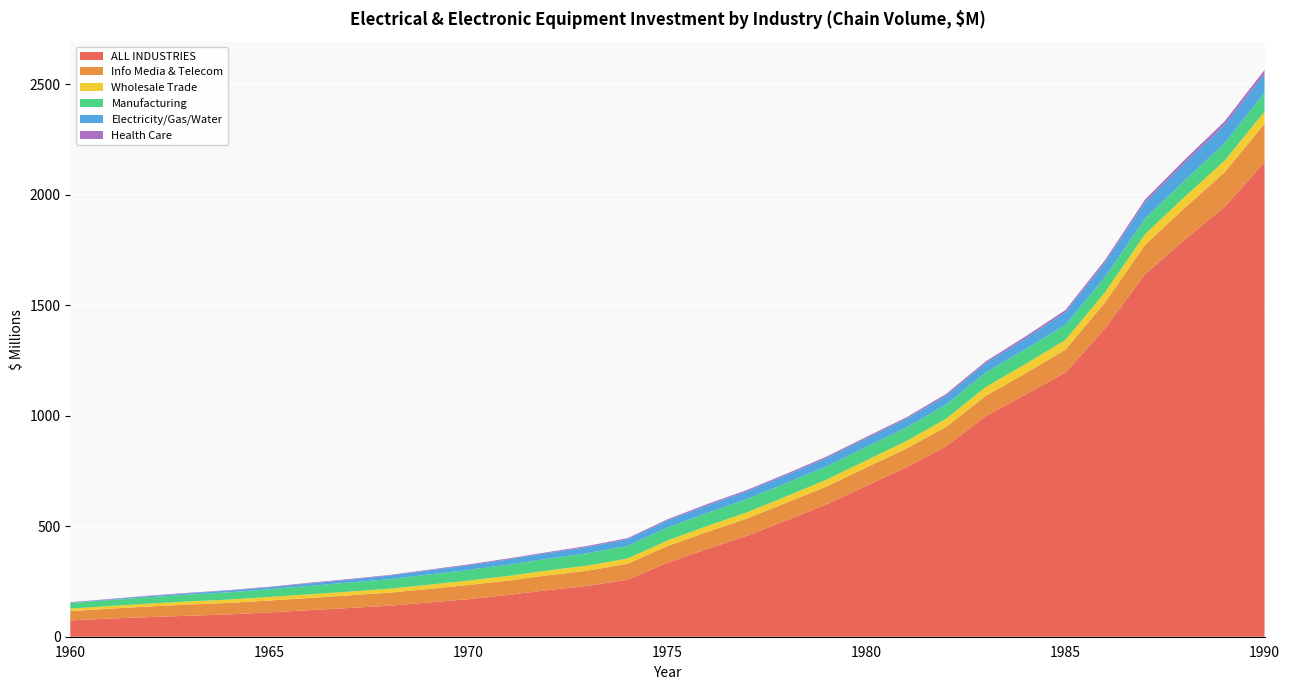

Reading left to right, transcribe all the data shown in this chart.

ALL INDUSTRIES ; Electrical and electronic equipment: 74	82	89	95	101	110	120	130	140	155	170	189	211	230	258	335	397	457	527	599	683	766	861	999	1096	1195	1396	1640	1797	1945	2147
Information media and telecommunications ; Electrical and electronic equipment: 42	45	48	51	52	54	55	57	59	61	64	65	67	69	72	75	77	78	80	81	83	85	88	91	96	104	118	133	144	157	174
Wholesale trade ; Electrical and electronic equipment: 11	12	13	14	15	16	17	17	18	19	20	21	22	23	24	25	27	28	29	31	32	34	37	40	42	44	46	48	50	52	55
Manufacturing ; Electrical and electronic equipment: 25	27	29	31	33	35	38	41	43	46	48	51	53	56	57	59	59	60	60	60	61	61	64	66	67	68	69	71	74	79	85
Electricity, gas, water and waste services ; Electrical and electronic equipment: 2	3	5	6	8	9	11	13	16	19	21	24	26	28	30	32	34	35	36	37	38	39	40	42	49	57	65	73	79	83	85
Health care and social assistance ; Electrical and electronic equipment: 2	2	2	2	2	2	3	3	3	3	4	4	4	5	5	5	6	6	6	7	7	7	8	8	9	10	11	13	15	16	18